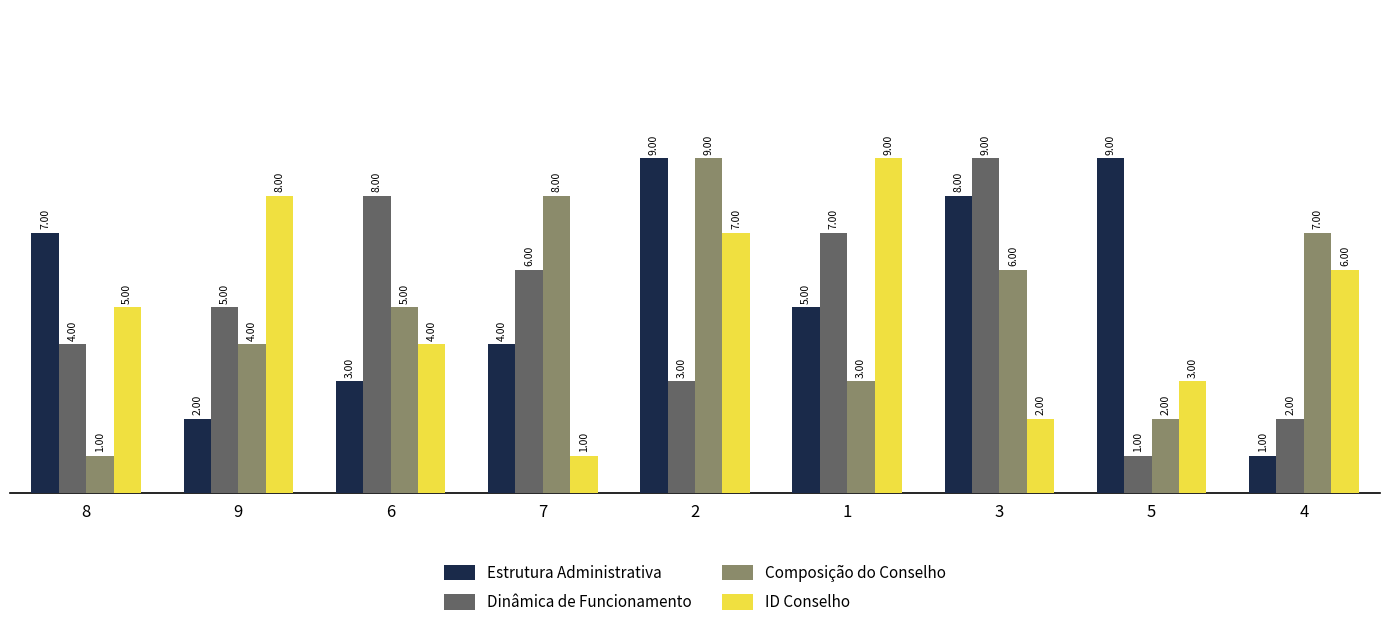

Which series has the largest total across all categories?

Estrutura Administrativa